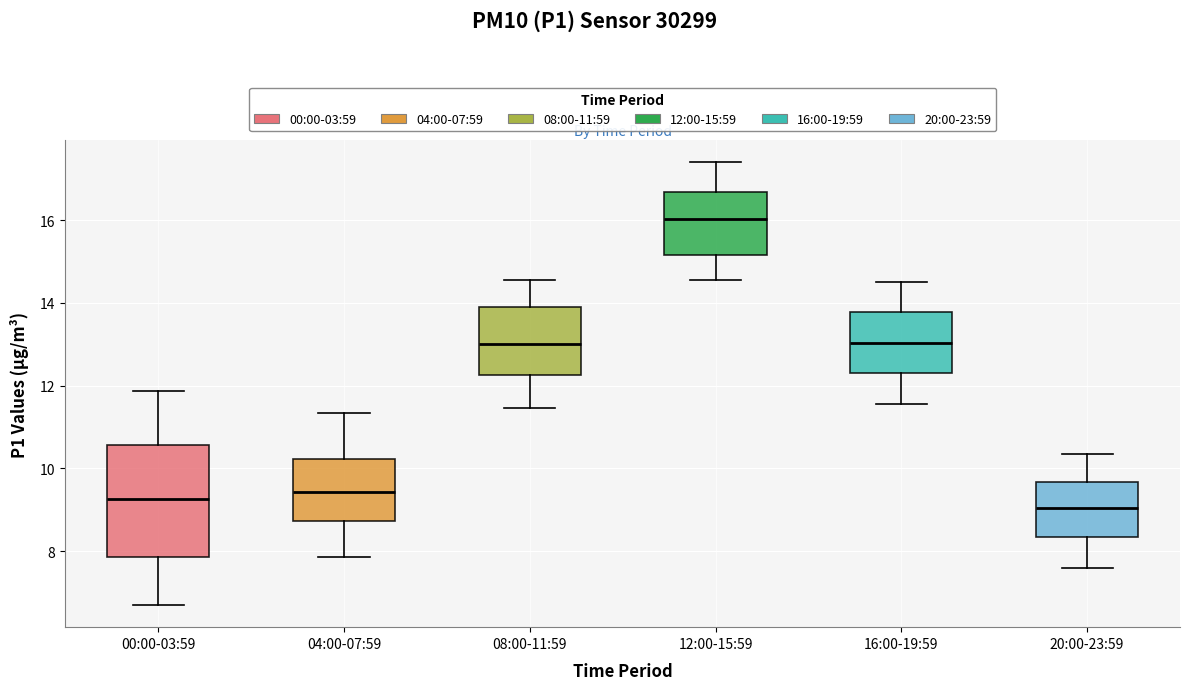

Where does the upper whisker of the box for 04:00-07:59 end on the y-axis? The values are not printed on the chart, so give them approximately, as read against the axis.

11.4